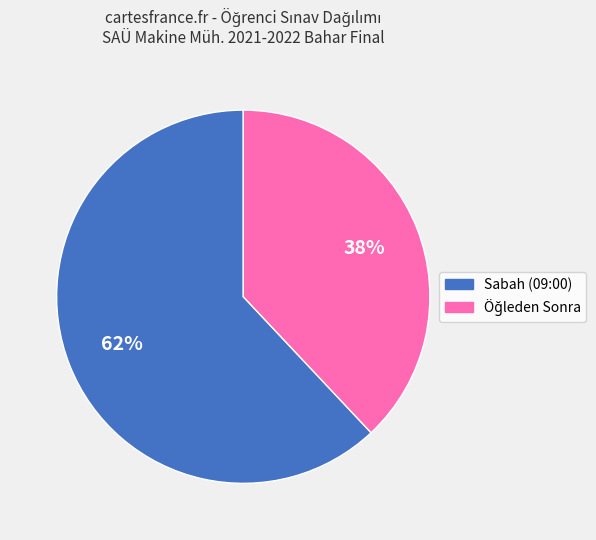

Count the number of slices in the pie.

2